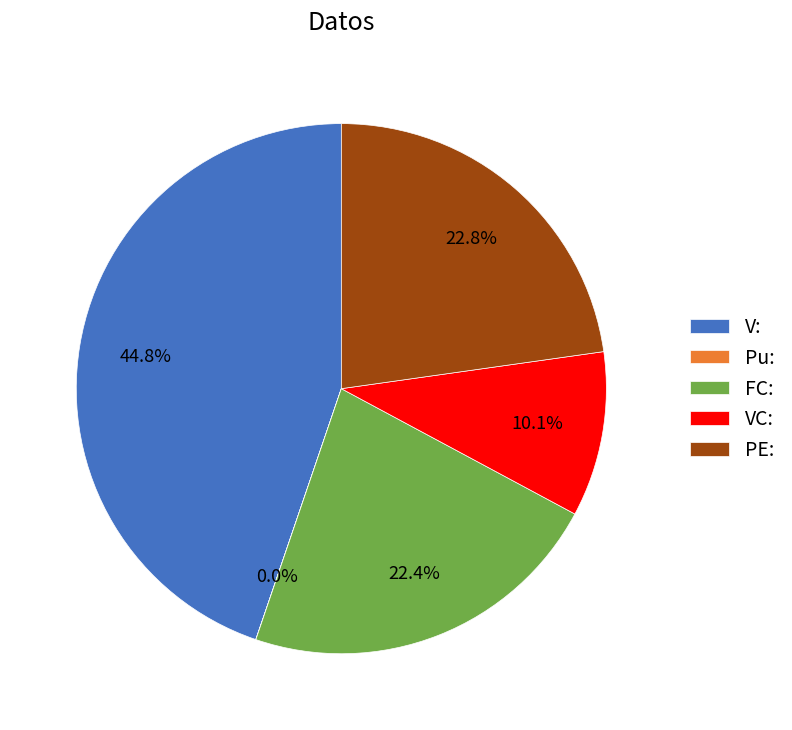

Which slice is the largest?

V: